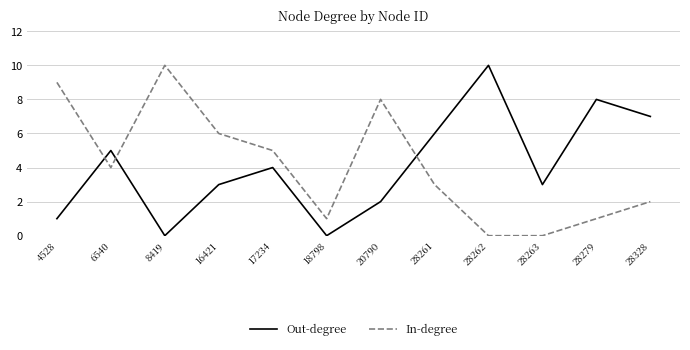

At 8419, list the series in order from smallest to largest.

Out-degree, In-degree